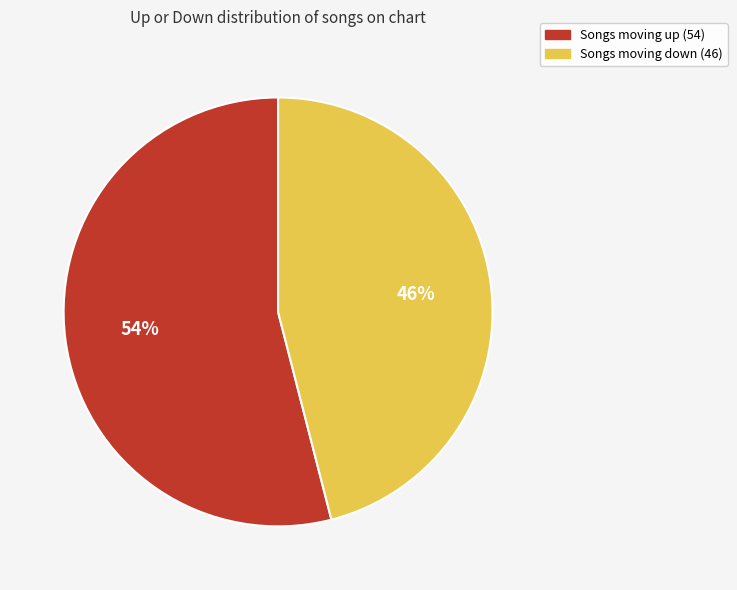

To the nearest percent, what is the difference between the largest and smallest slice percentages?

8%